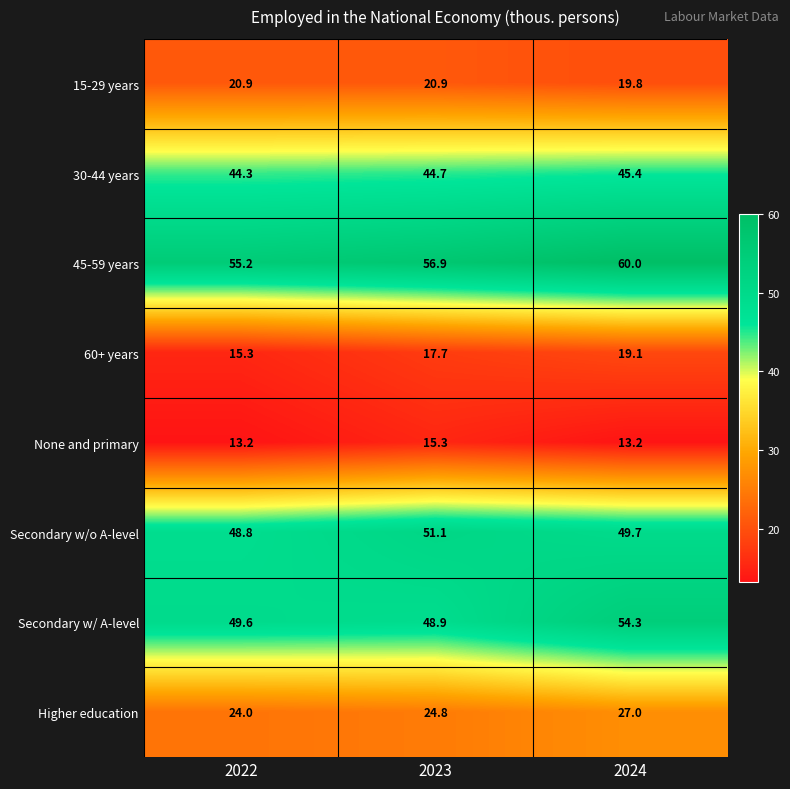

What is the difference between the Secondary w/o A-level values at 2023 and 2024?

1.4